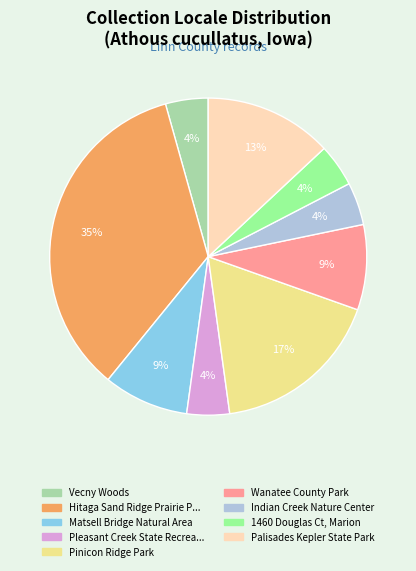

Is there a majority slice in this chart?

No